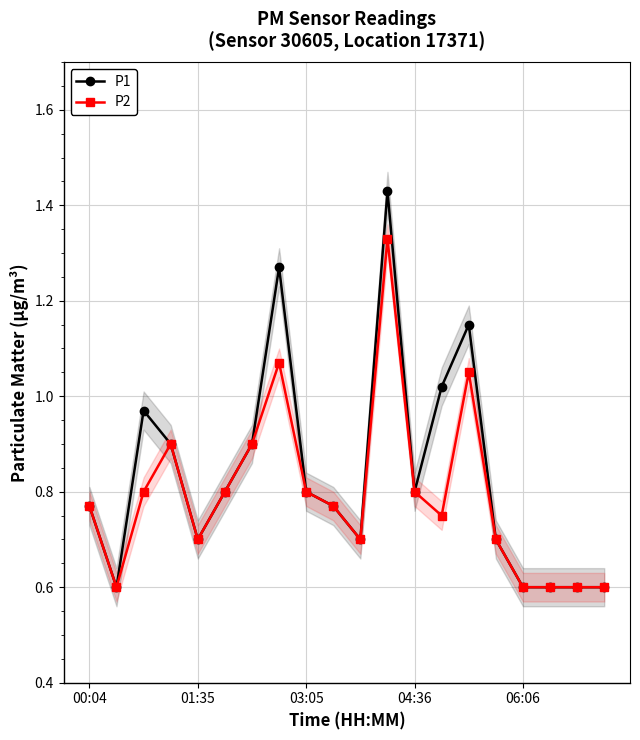

How many categories are shown in the chart?

20